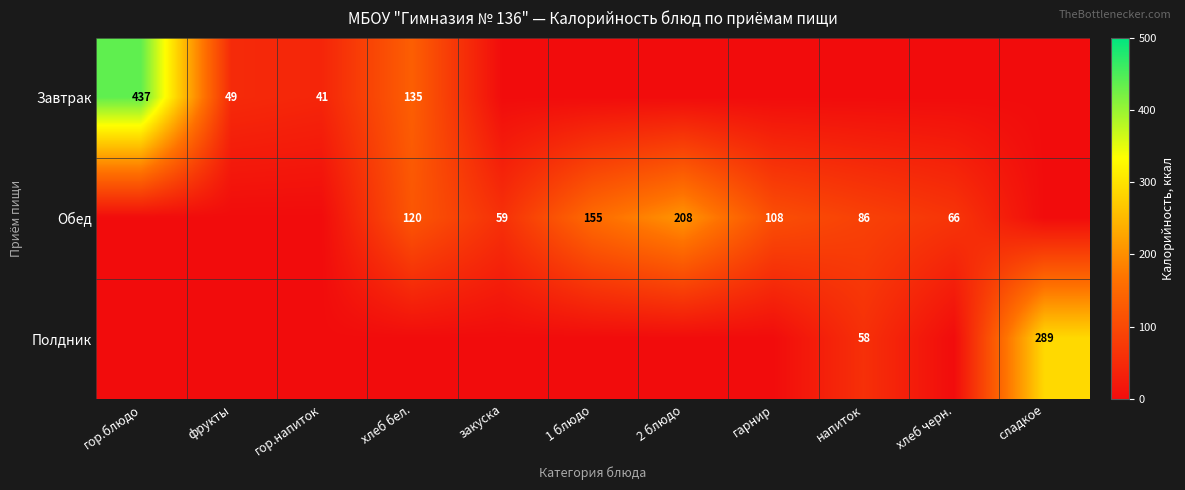

The Завтрак series shows 107 at гор.блюдо. True or false?

False